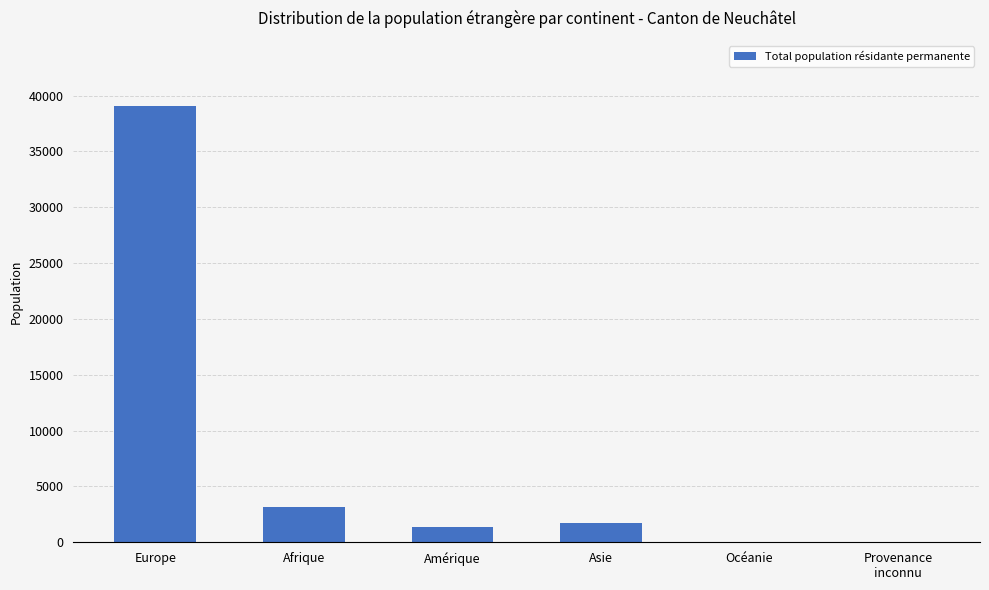

Read the value at Afrique.

3144